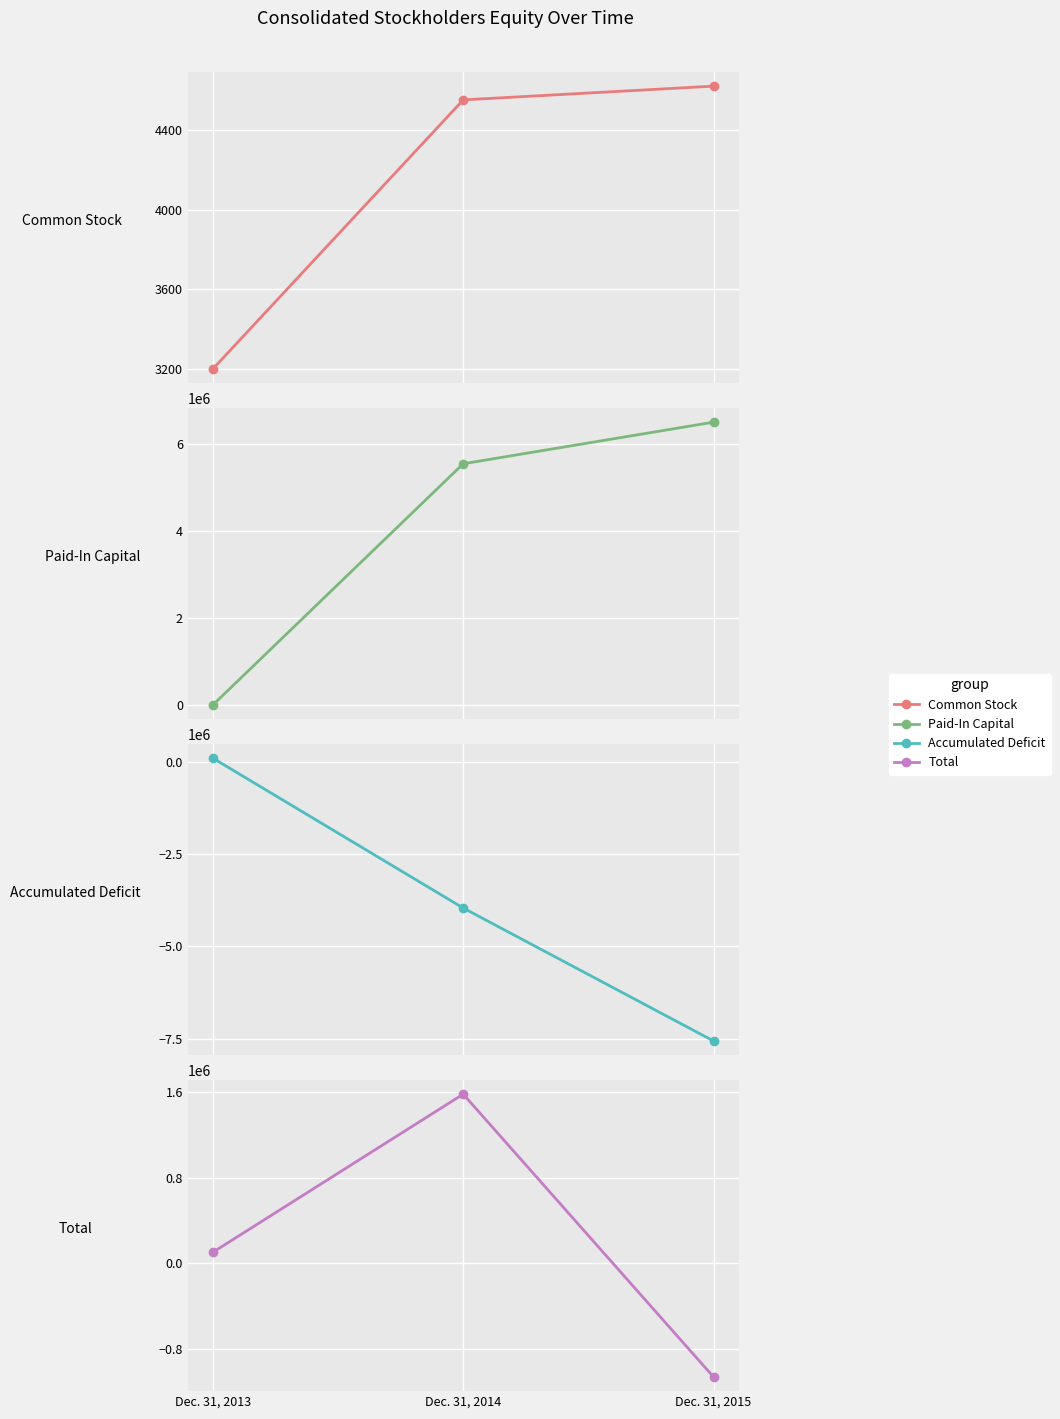

How many lines are shown in the chart?

4